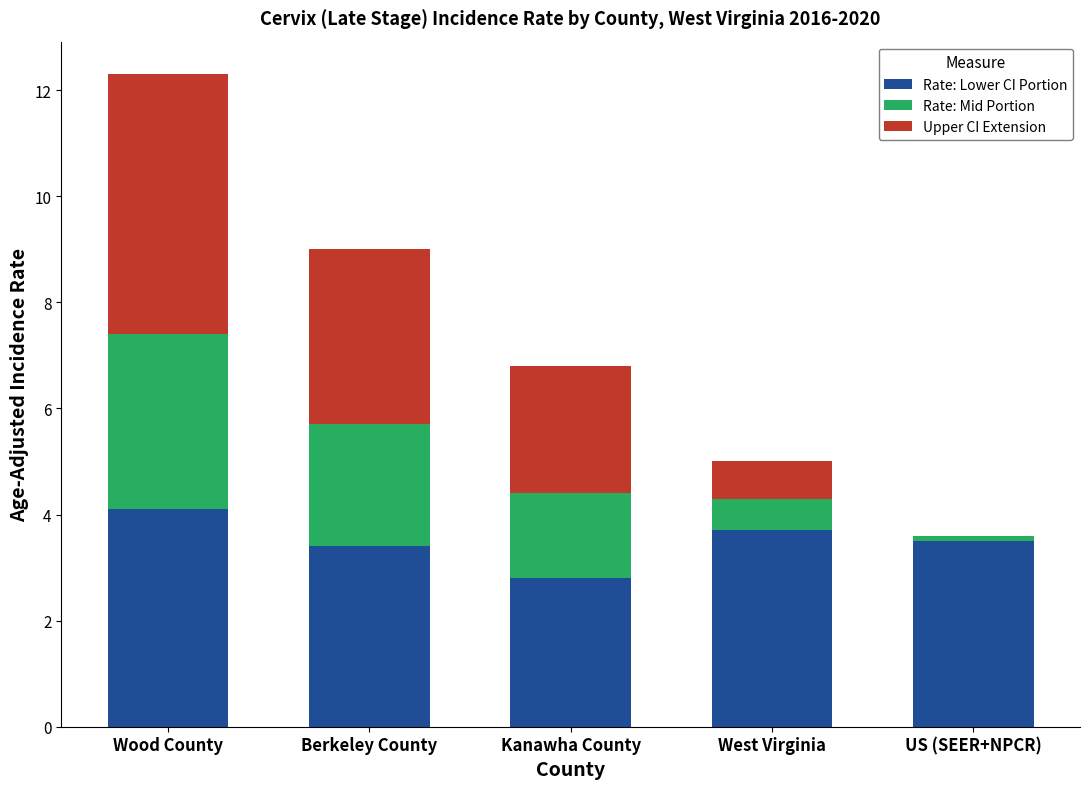

Is it true that Rate: Lower CI Portion equals 3.4 at Berkeley County?

True